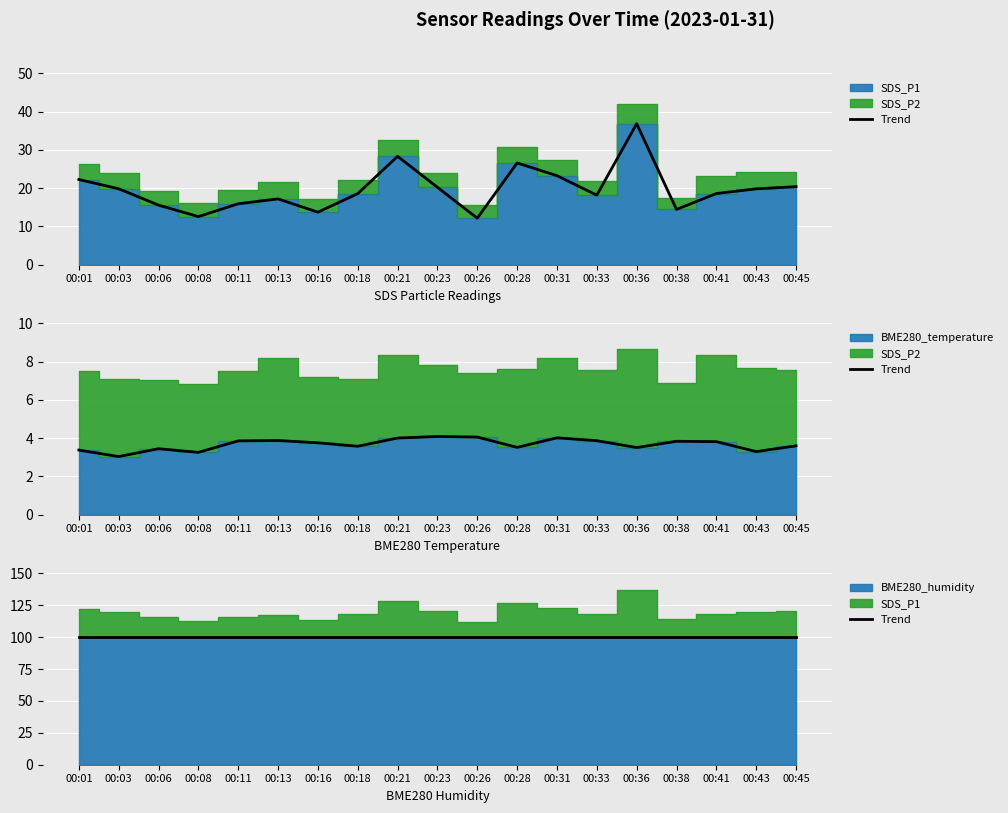

At which category is the sum across all series the highest?

00:36